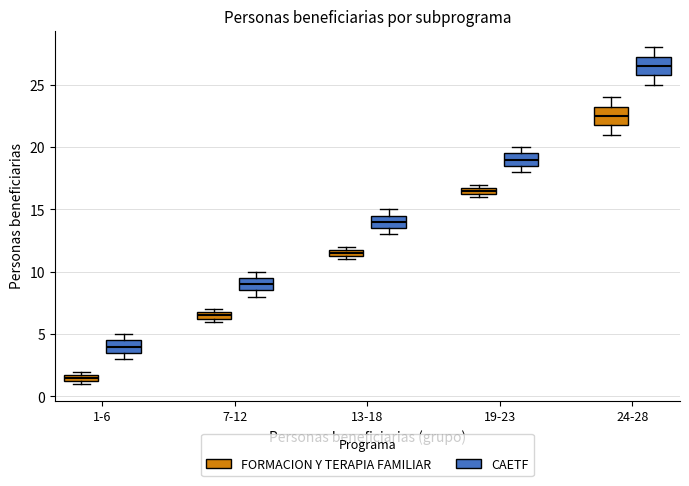

Where is the upper edge of the box for 19-23 (FORMACION Y TERAPIA FAMILIAR) on the y-axis? The values are not printed on the chart, so give them approximately, as read against the axis.

17.0